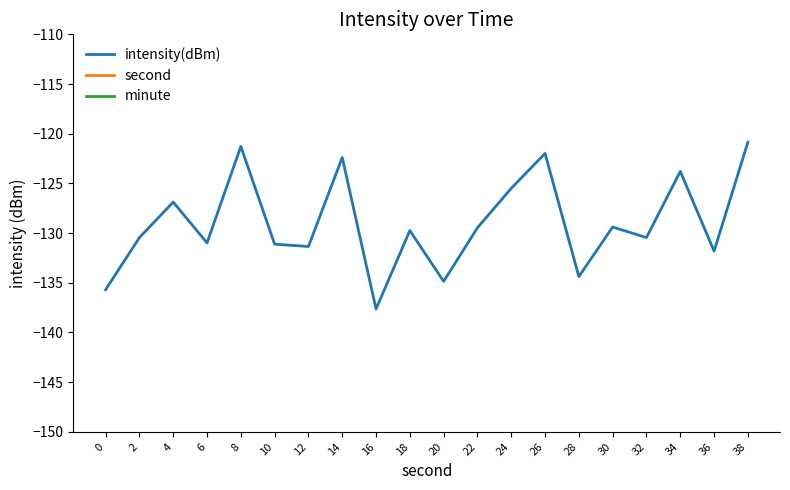

Reading left to right, extract all data points from this chart.

intensity(dBm): -135.7	-130.5	-126.9	-131.0	-121.3	-131.1	-131.3	-122.4	-137.6	-129.8	-134.9	-129.5	-125.5	-122.0	-134.4	-129.4	-130.5	-123.8	-131.8	-120.9
second: 0.0	2.0	4.0	6.0	8.0	10.0	12.0	14.0	16.0	18.0	20.0	22.0	24.0	26.0	28.0	30.0	32.0	34.0	36.0	38.0
minute: 0.0	0.0	0.0	0.0	0.0	0.0	0.0	0.0	0.0	0.0	0.0	0.0	0.0	0.0	0.0	0.0	0.0	0.0	0.0	0.0